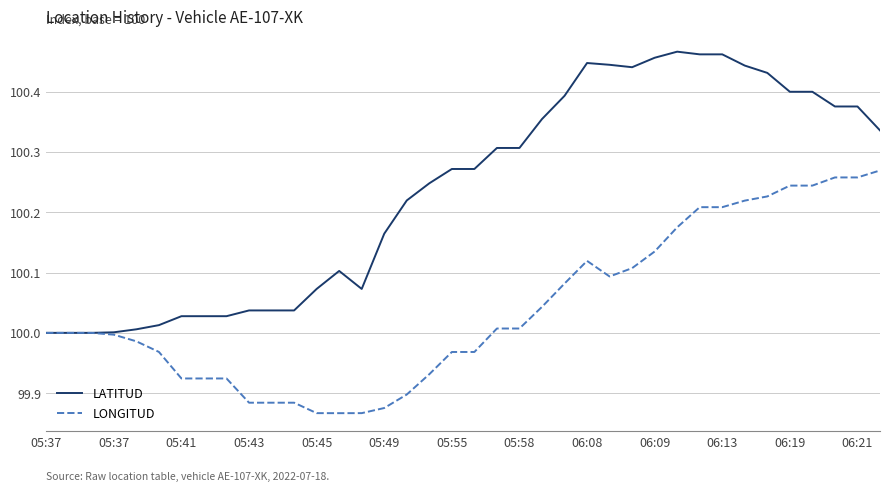

Which series has the largest total across all categories?

LATITUD